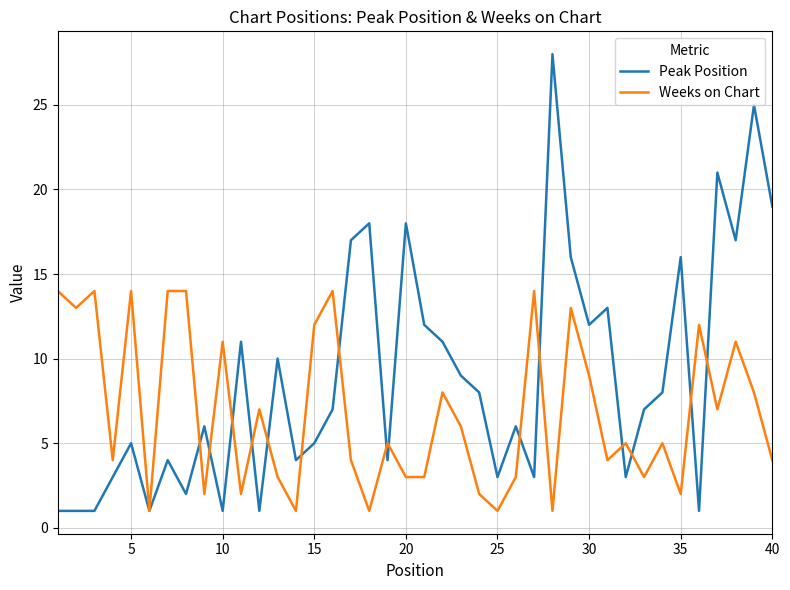

What is the difference between the maximum and minimum values in the Peak Position series?

27